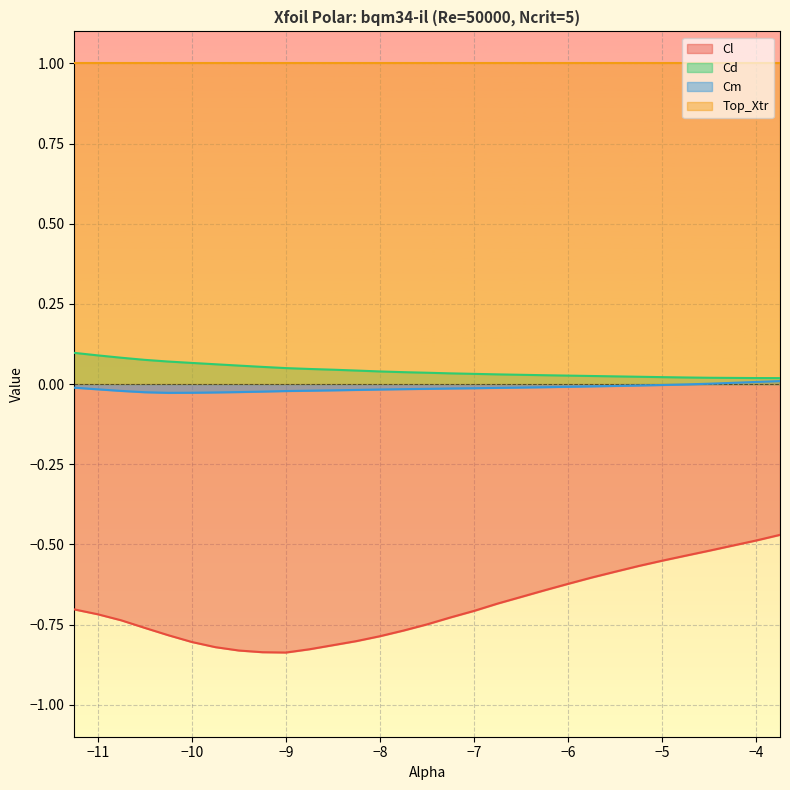

At which category does Cl reach its first local valley?

-9.0